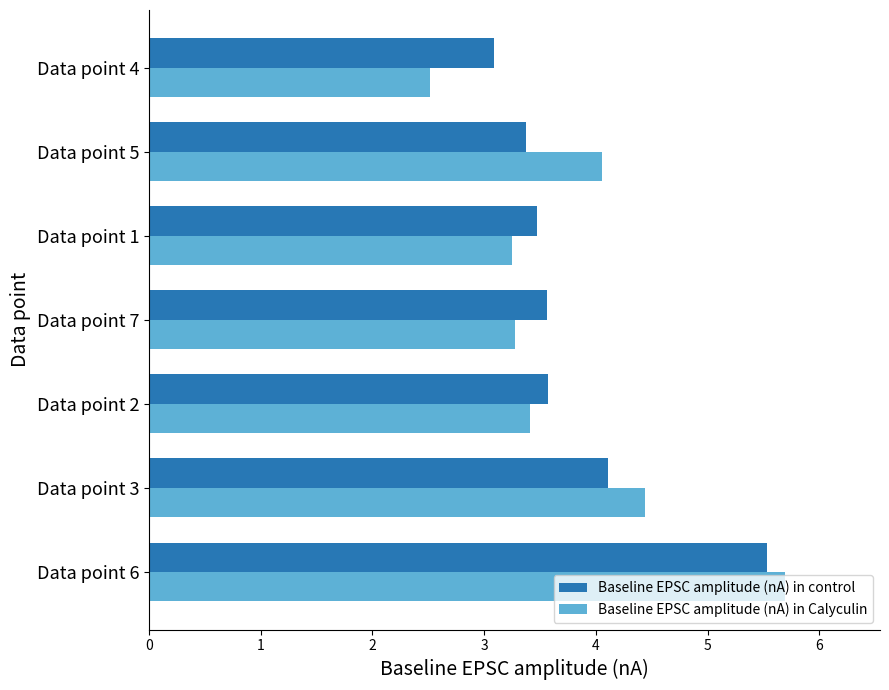

The Baseline EPSC amplitude (nA) in Calyculin series shows 3.3 at Data point 7. True or false?

True